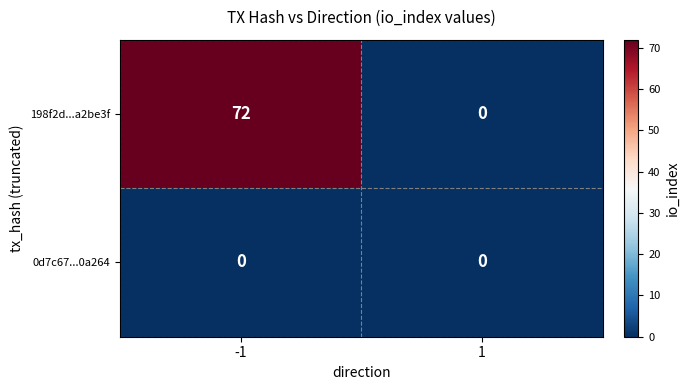

Reading left to right, list all the values displayed in this chart.

198f2d...a2be3f: 72	0
0d7c67...0a264: 0	0